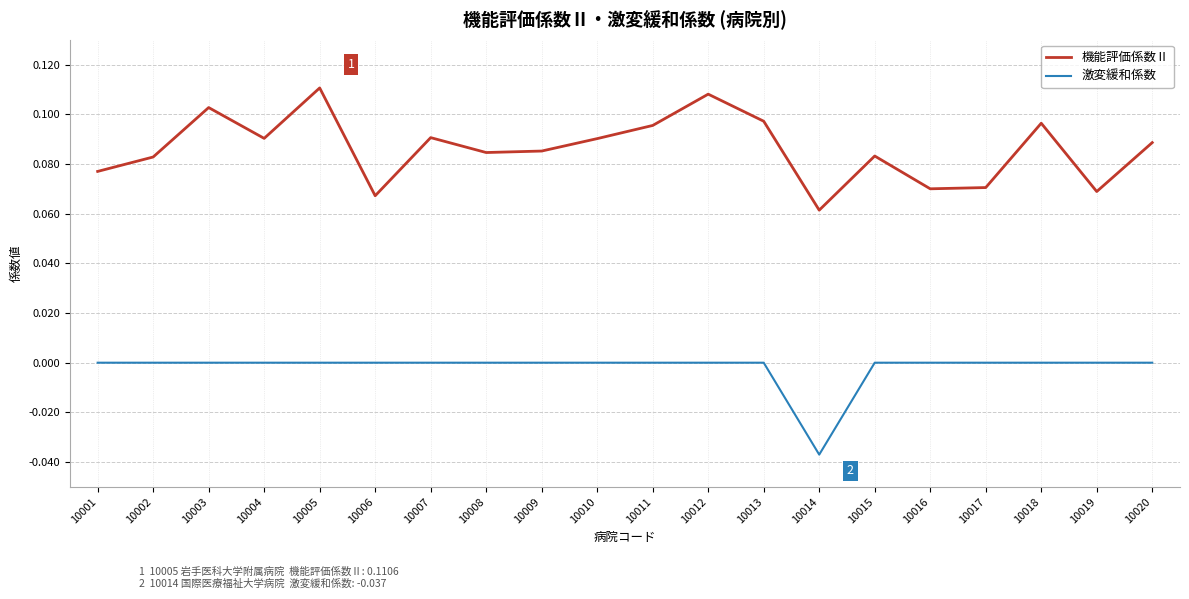

At which label does 機能評価係数Ⅱ reach its minimum?

10014